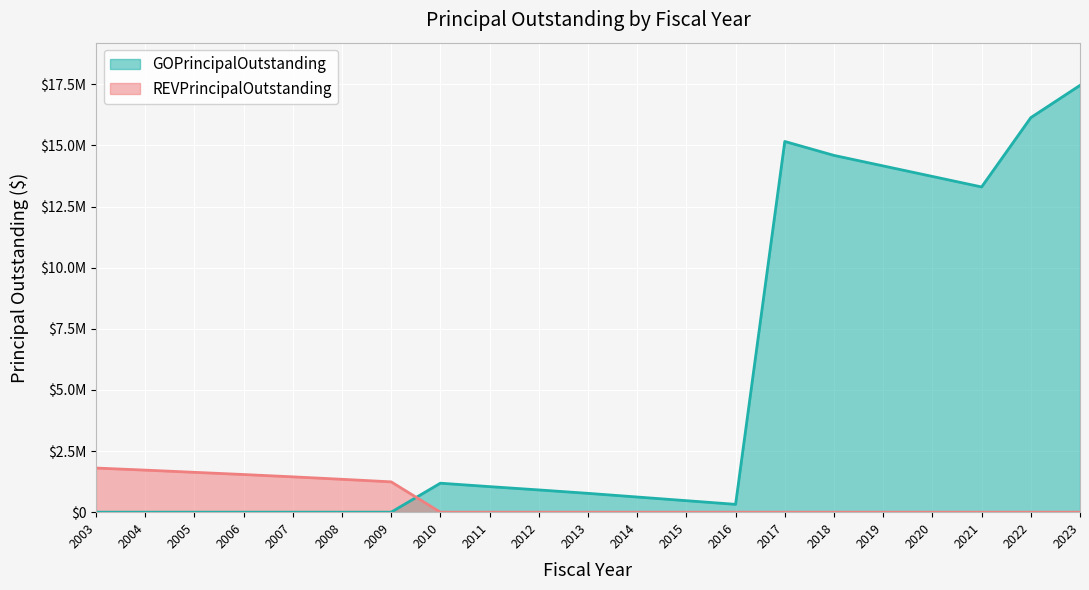

How many intersections are there between REVPrincipalOutstanding and GOPrincipalOutstanding?

1